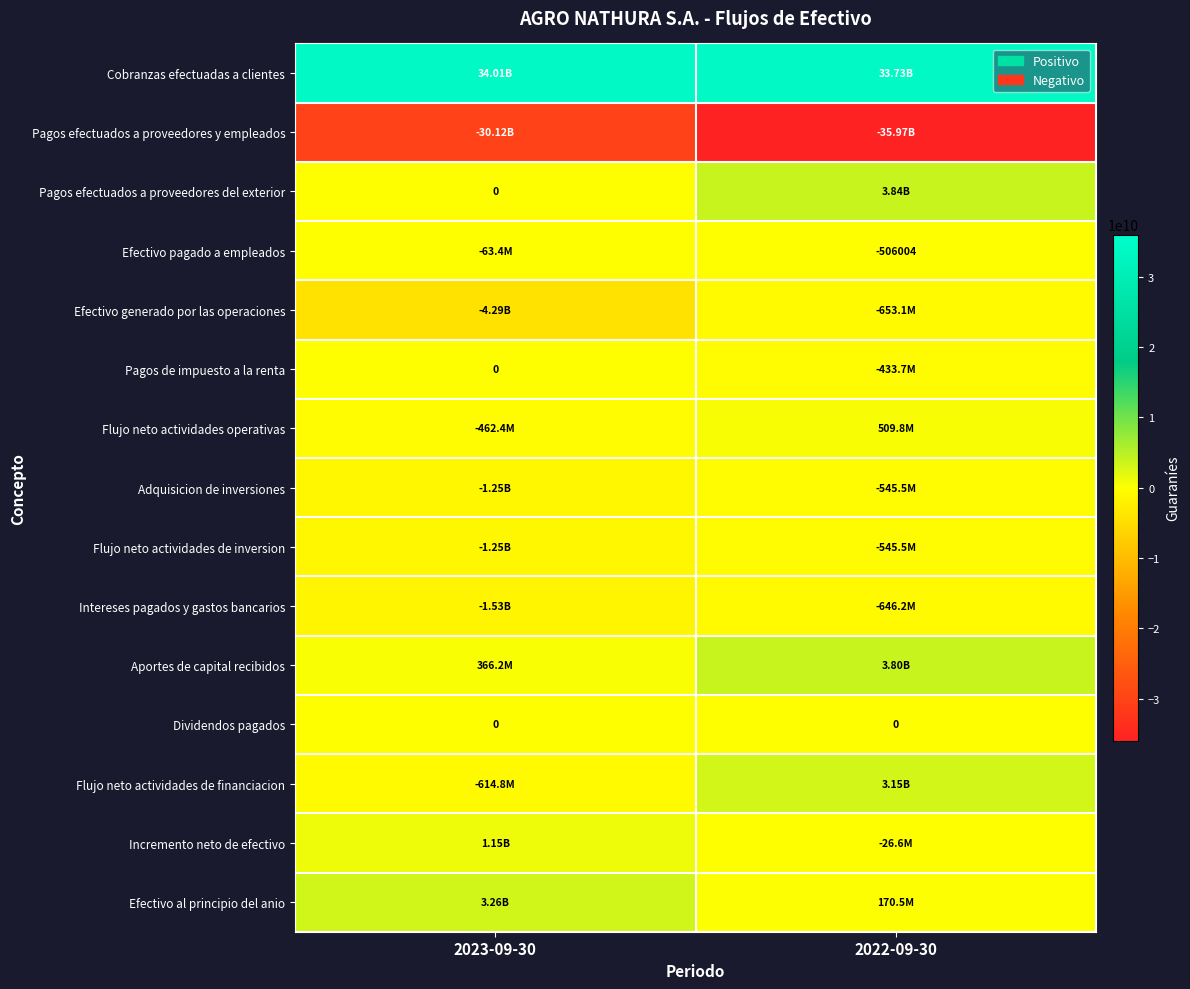

At which category does the chart reach its minimum across all series?

2022-09-30